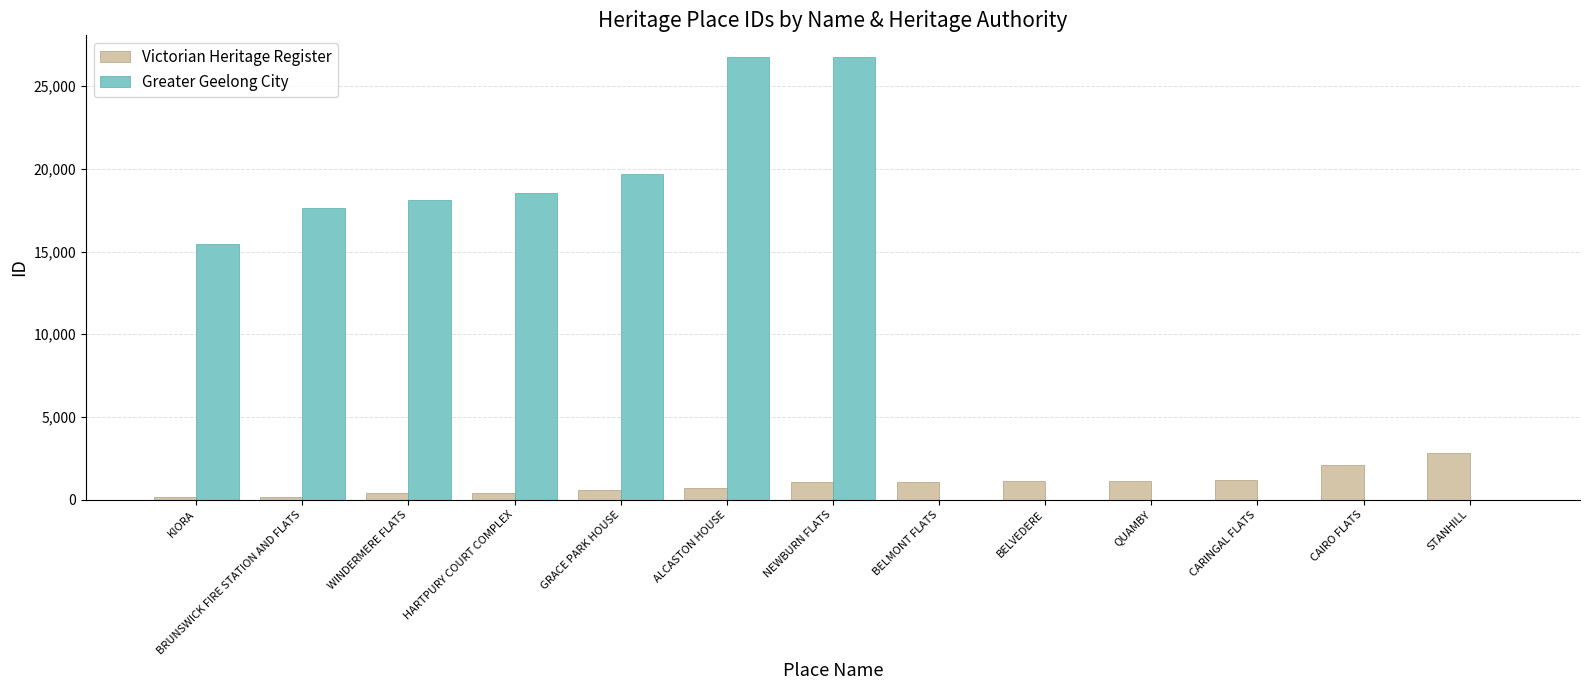

What is the sum of all Greater Geelong City values?

142892